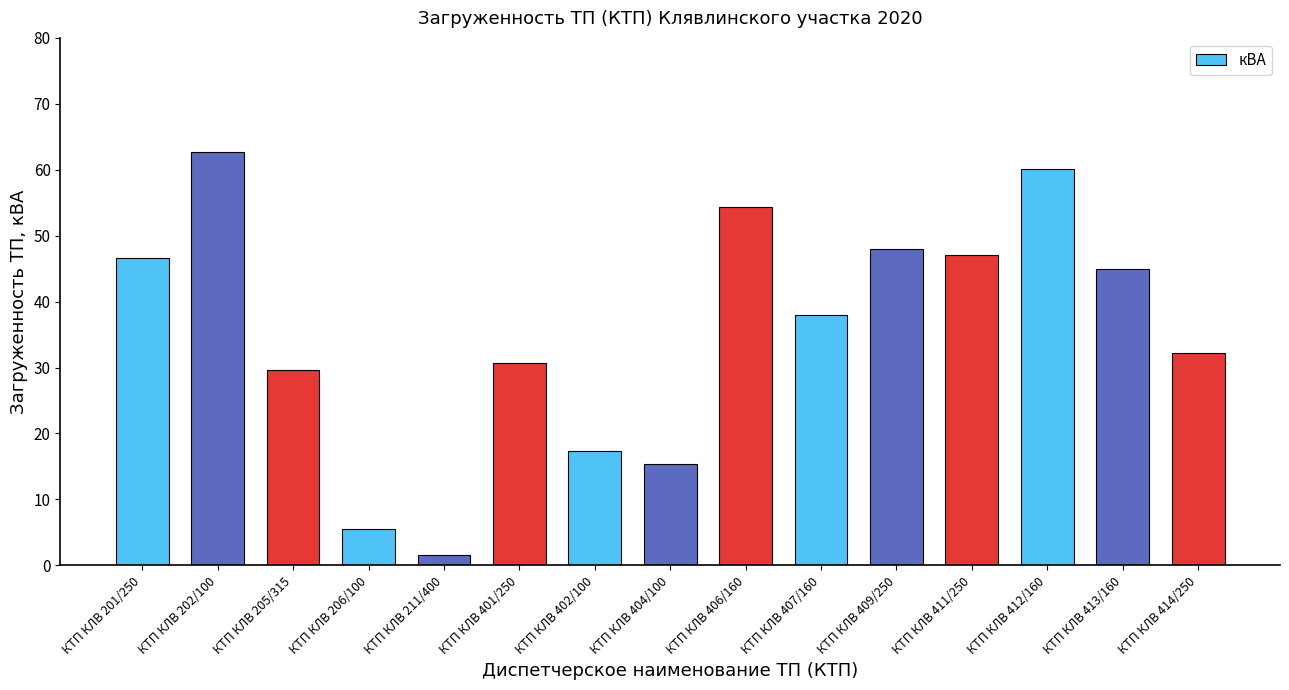

At which category does the chart reach its peak across all series?

КТП КЛВ 202/100